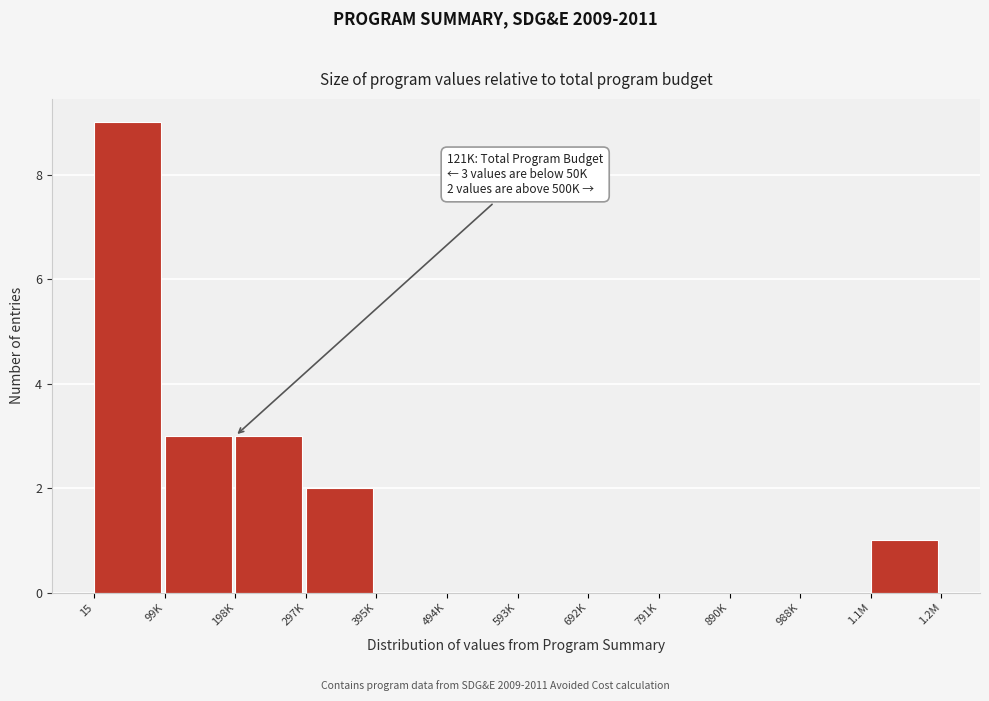

Reading left to right, transcribe all the data shown in this chart.

15=9	99K=3	198K=3	297K=2	395K=0	494K=0	593K=0	692K=0	791K=0	890K=0	988K=0	1.1M=1